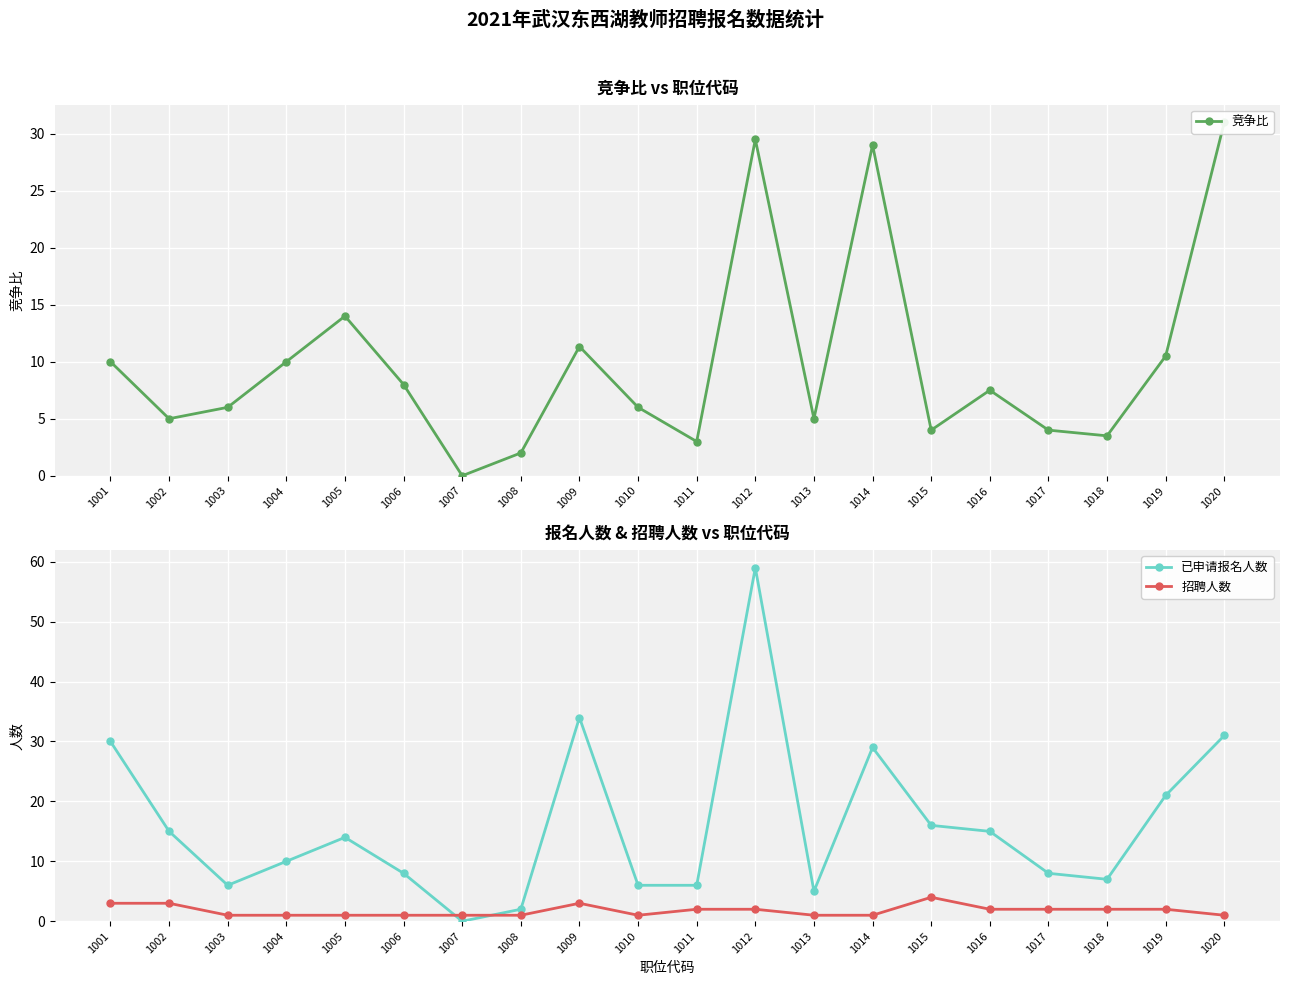

Reading right to left, list all the values displayed in this chart.

竞争比: 1020=31.0	1019=10.5	1018=3.5	1017=4.0	1016=7.5	1015=4.0	1014=29.0	1013=5.0	1012=29.5	1011=3.0	1010=6.0	1009=11.3	1008=2.0	1007=0.0	1006=8.0	1005=14.0	1004=10.0	1003=6.0	1002=5.0	1001=10.0
已申请报名人数: 1020=31.0	1019=21.0	1018=7.0	1017=8.0	1016=15.0	1015=16.0	1014=29.0	1013=5.0	1012=59.0	1011=6.0	1010=6.0	1009=34.0	1008=2.0	1007=0.0	1006=8.0	1005=14.0	1004=10.0	1003=6.0	1002=15.0	1001=30.0
招聘人数: 1020=1.0	1019=2.0	1018=2.0	1017=2.0	1016=2.0	1015=4.0	1014=1.0	1013=1.0	1012=2.0	1011=2.0	1010=1.0	1009=3.0	1008=1.0	1007=1.0	1006=1.0	1005=1.0	1004=1.0	1003=1.0	1002=3.0	1001=3.0